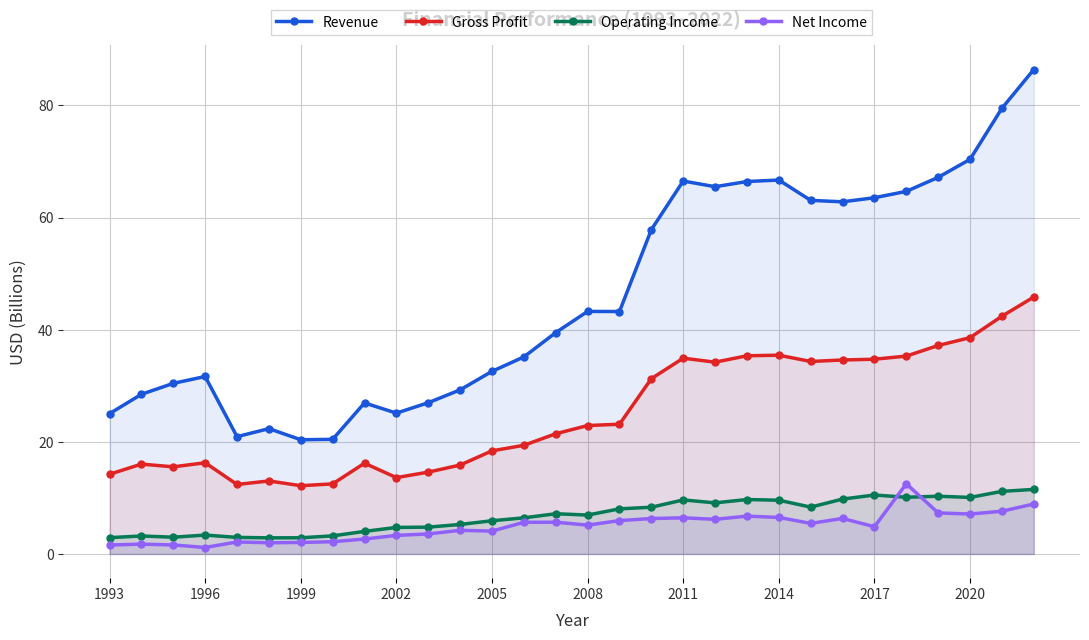

Rank the series by their maximum value, from lowest to highest.

Operating Income, Net Income, Gross Profit, Revenue